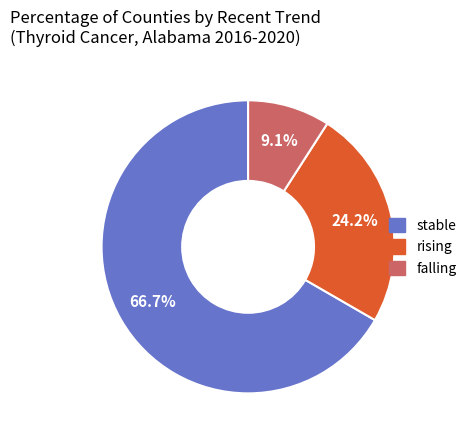

Which slice is the largest?

stable